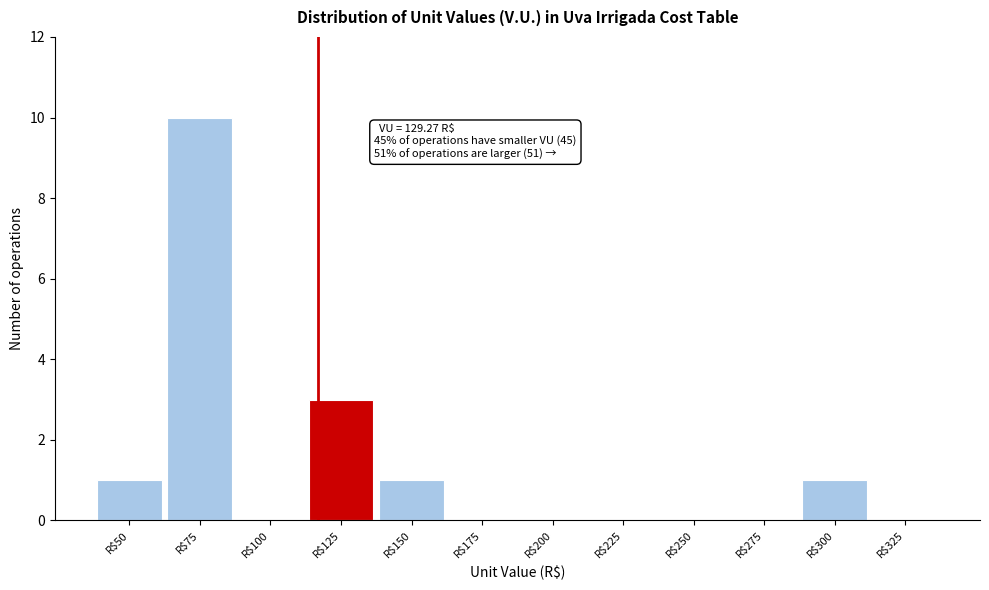

At which label is the value closest to 5?

R$125